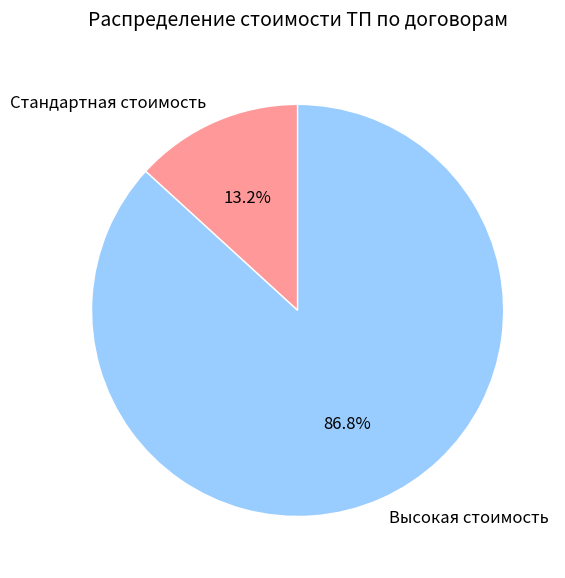

What is the ratio of the value at Высокая стоимость to the value at Стандартная стоимость?

6.6